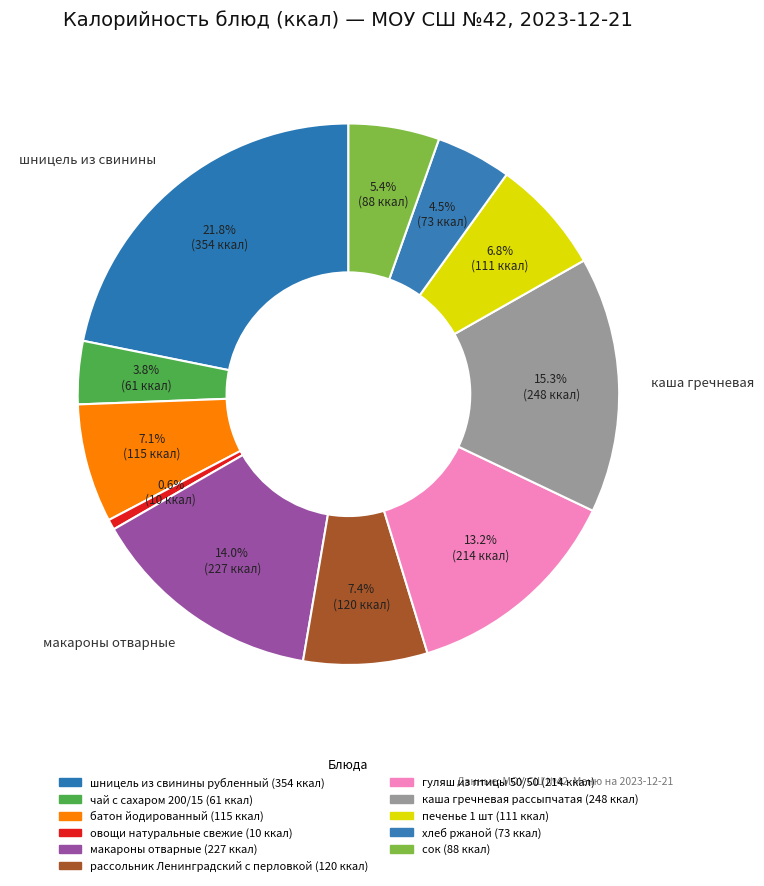

How many slices are in this pie chart?

11